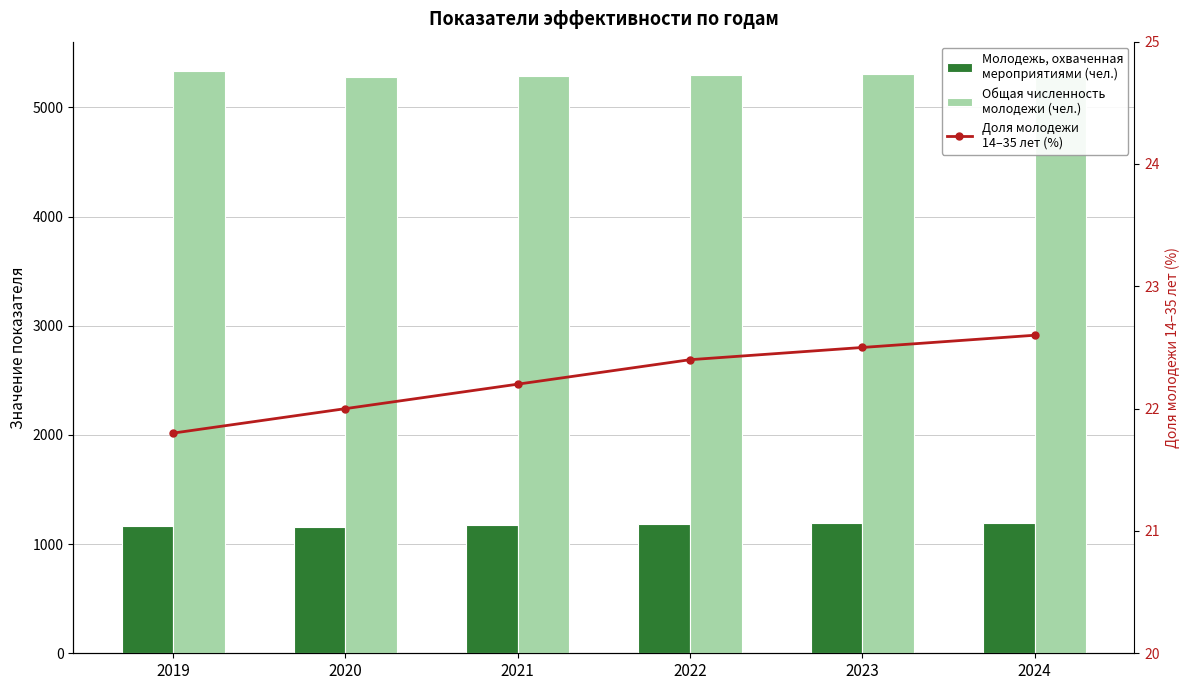

Is it true that Молодежь, охваченная
мероприятиями (чел.) equals 1161.0 at 2020?

True